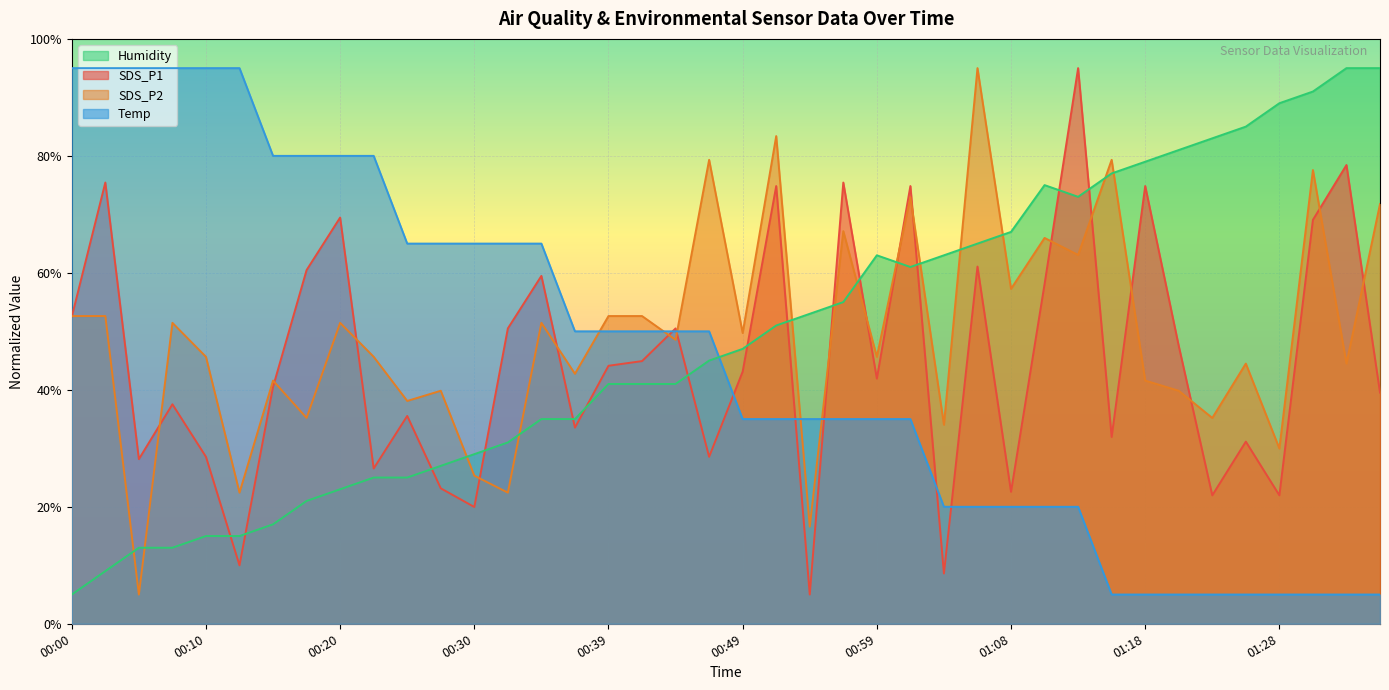

Which category has the highest value across all series?

01:13